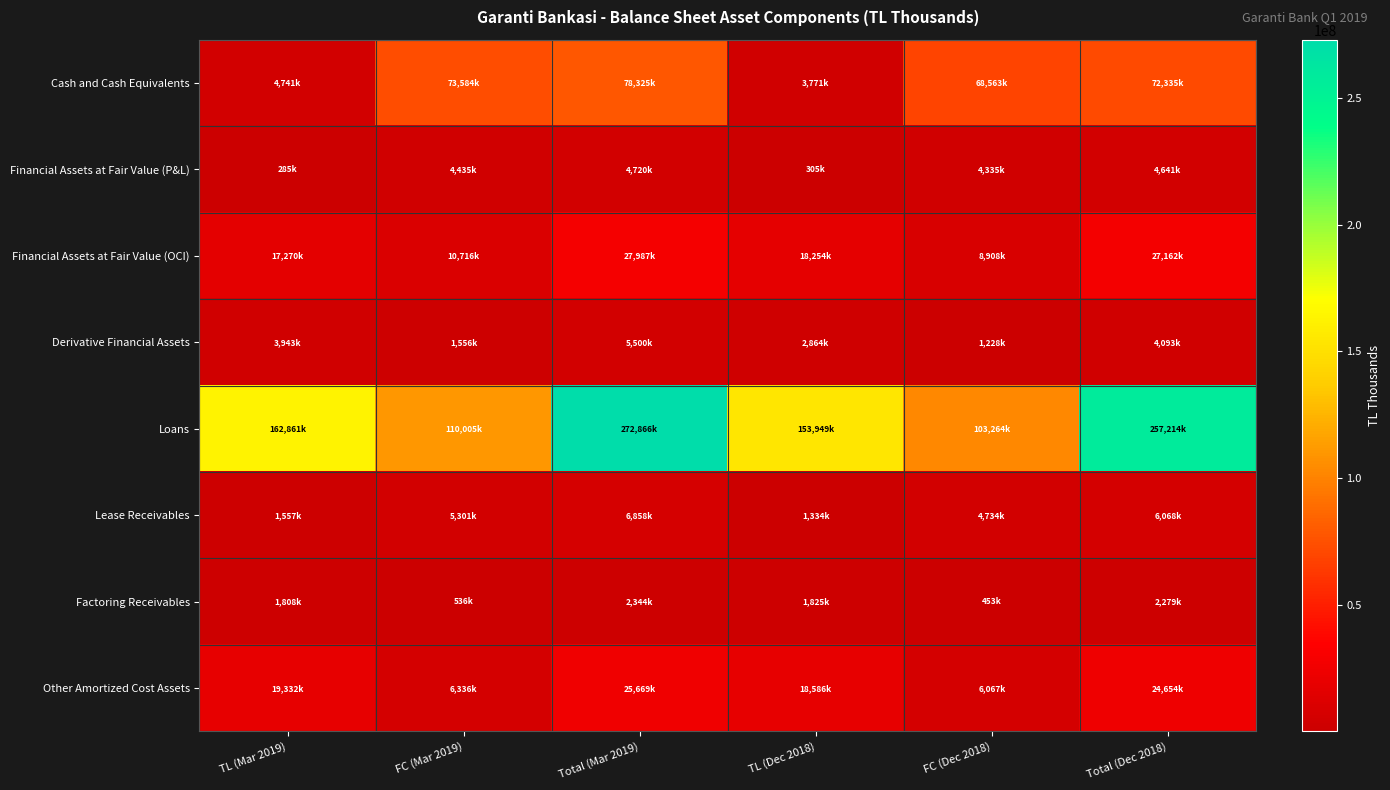

Between TL (Dec 2018) and FC (Mar 2019), which is larger?

FC (Mar 2019)